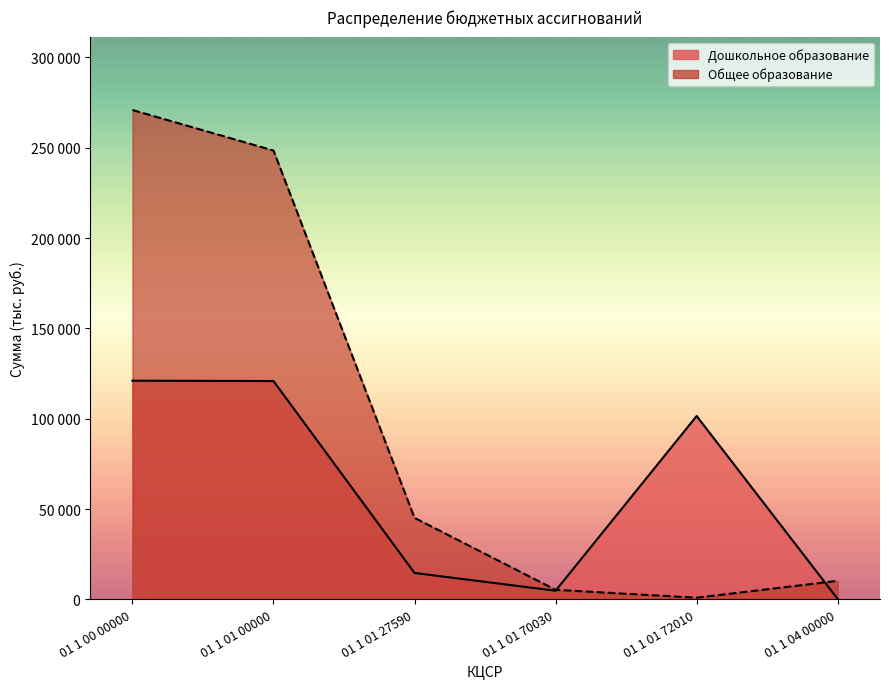

What is the lowest value of the Общее образование series?

900.3